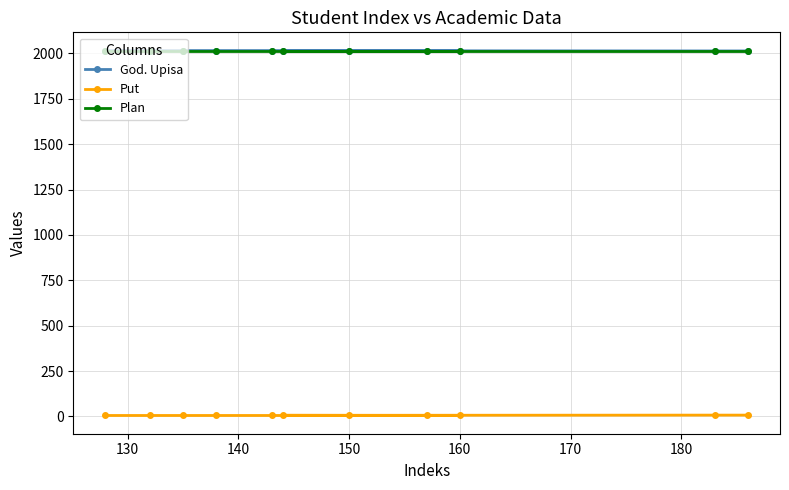

What is the minimum value for God. Upisa?

2014